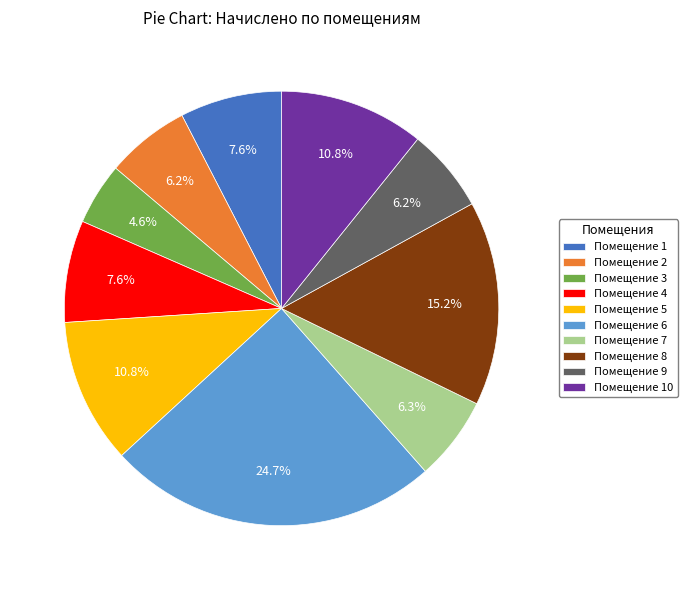

Count the number of slices in the pie.

10